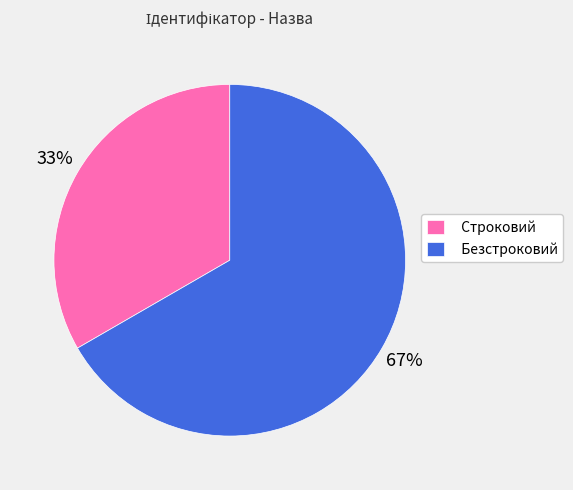

To the nearest percent, what is the average slice percentage?

50%